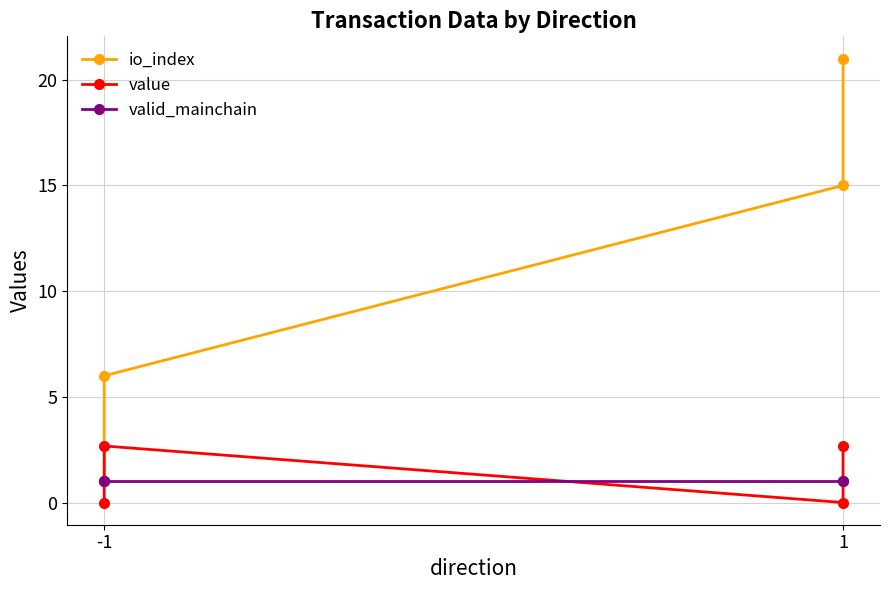

What is the average value of the valid_mainchain series?

1.0